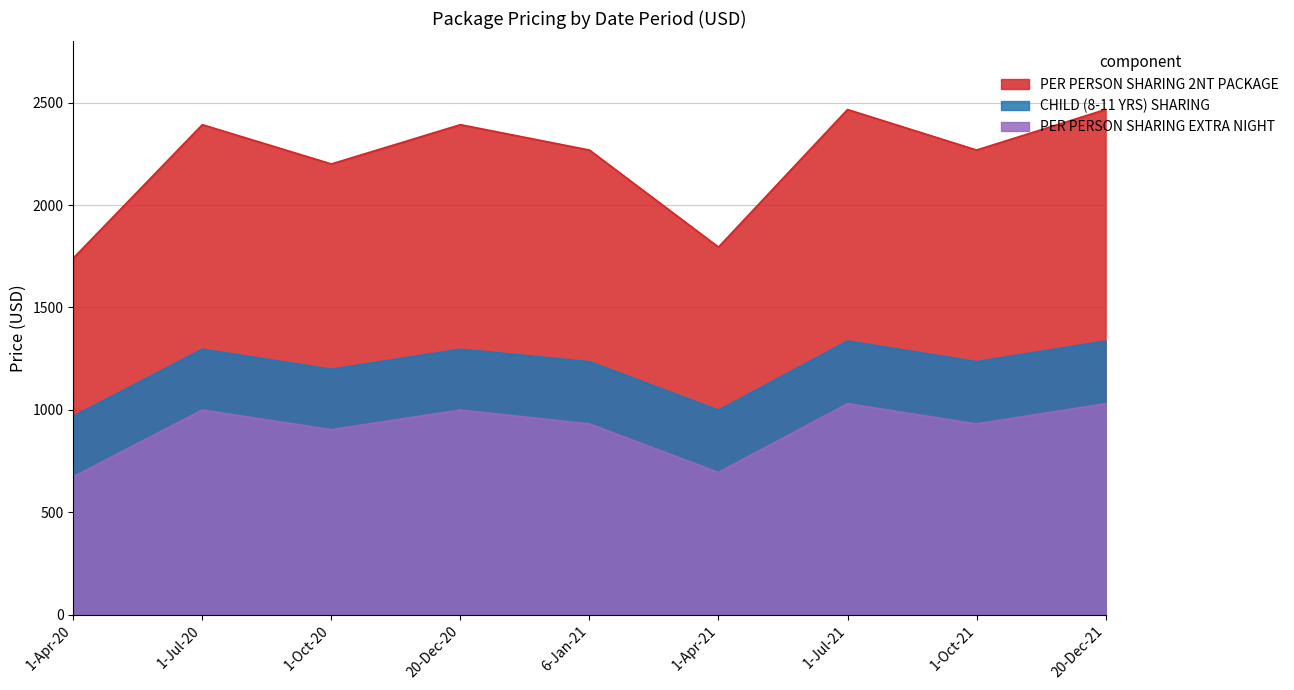

Count the number of data series in this chart.

3